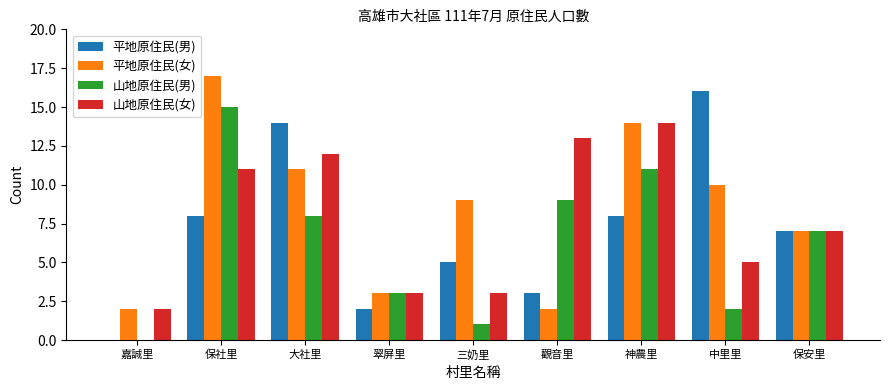

Is the value of 平地原住民(男) at 三奶里 greater than the value of 平地原住民(女) at 翠屏里?

Yes